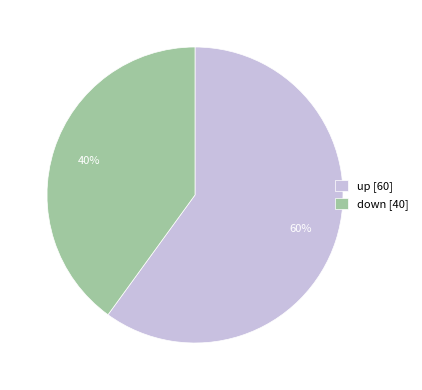

Rank the categories by value from highest to lowest.

up [60], down [40]